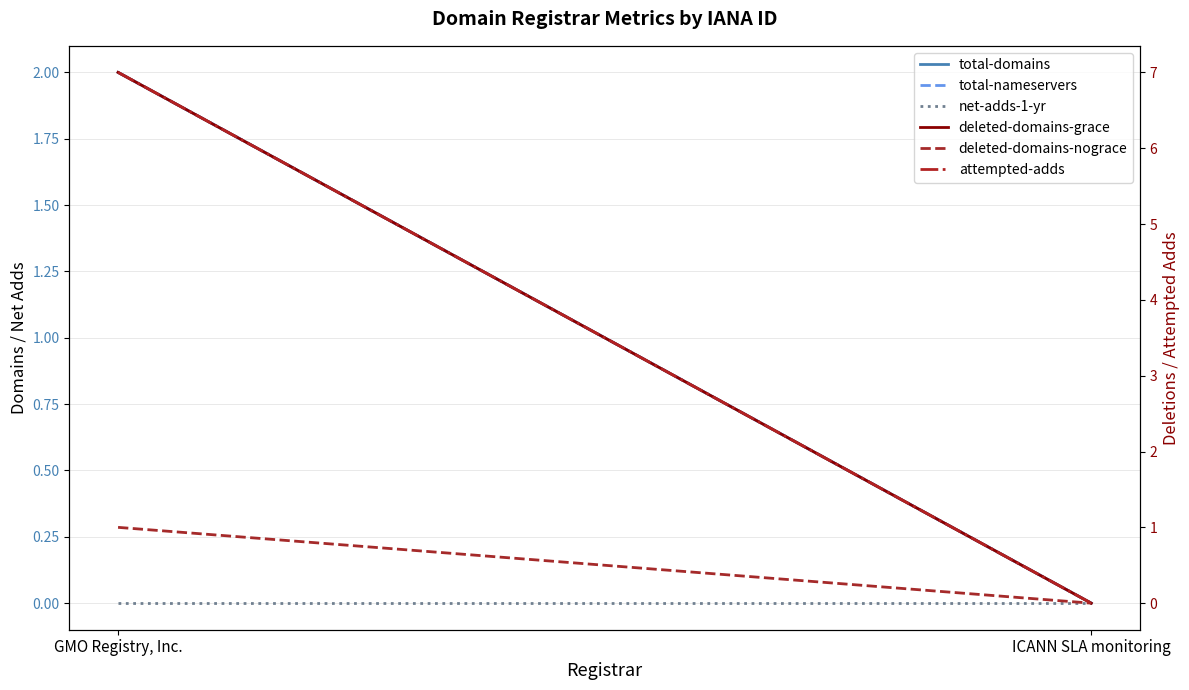

Is it true that deleted-domains-nograce equals 0 at ICANN SLA monitoring?

False